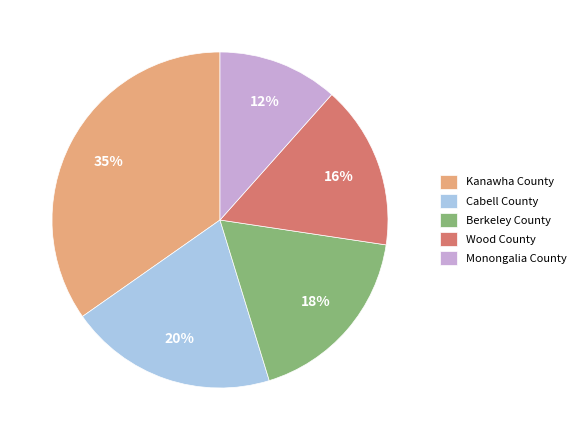

True or false: Monongalia County accounts for 12% of the total.

True